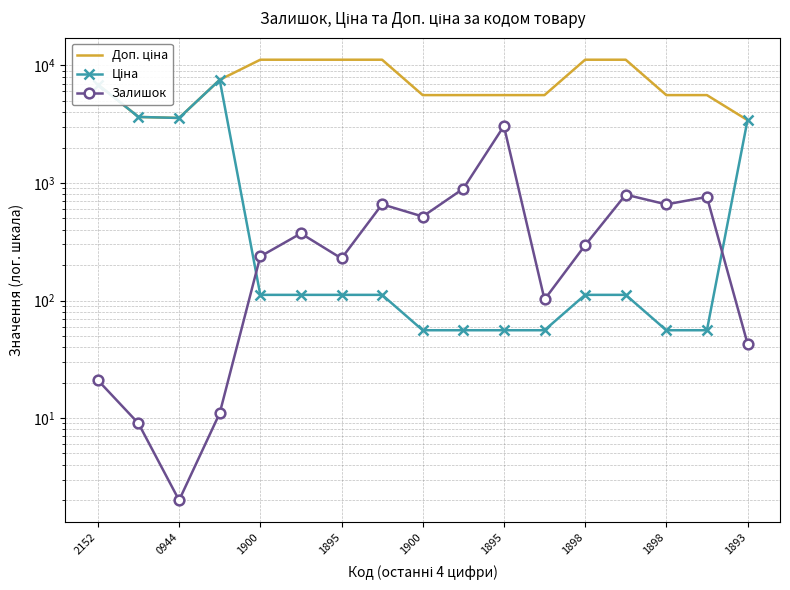

What is the sum of the Залишок values at 2152 and 11?

123.0